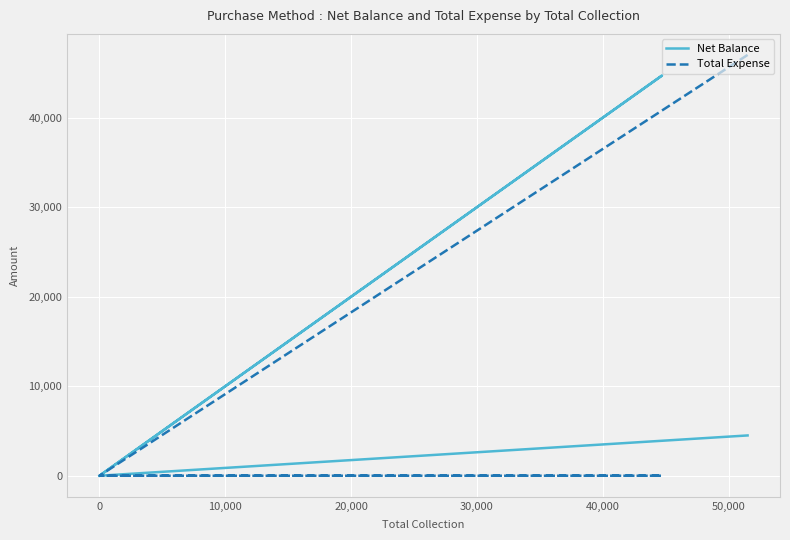

Where is Net Balance nearest to the value 22350?

10,000